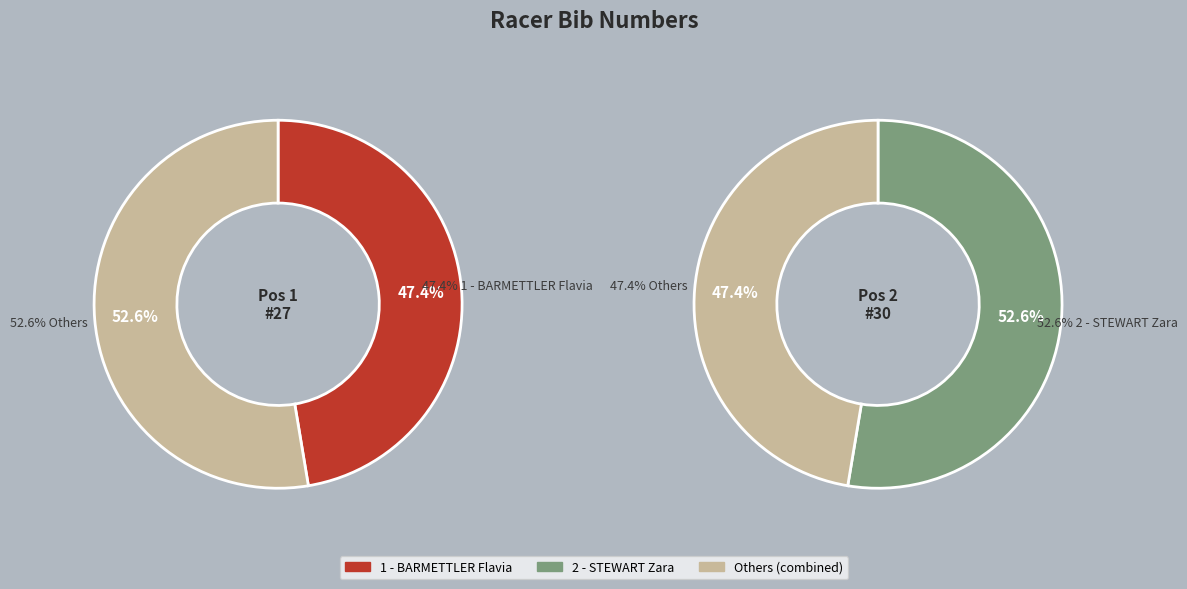

What percentage is the 2 - STEWART Zara slice, to the nearest percent?

53%